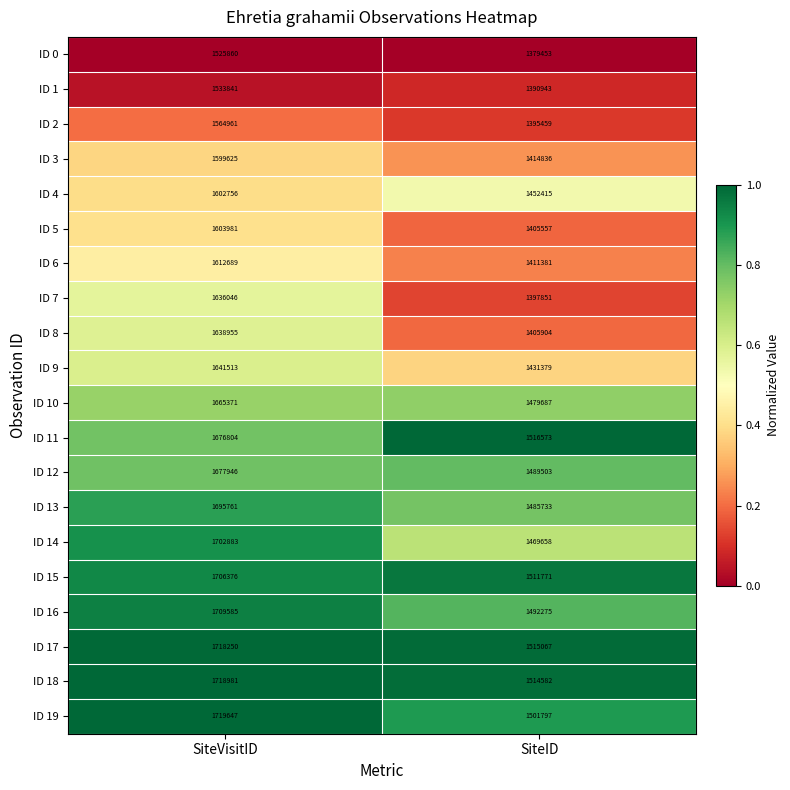

What is the highest value of the ID 18 series?

1718981